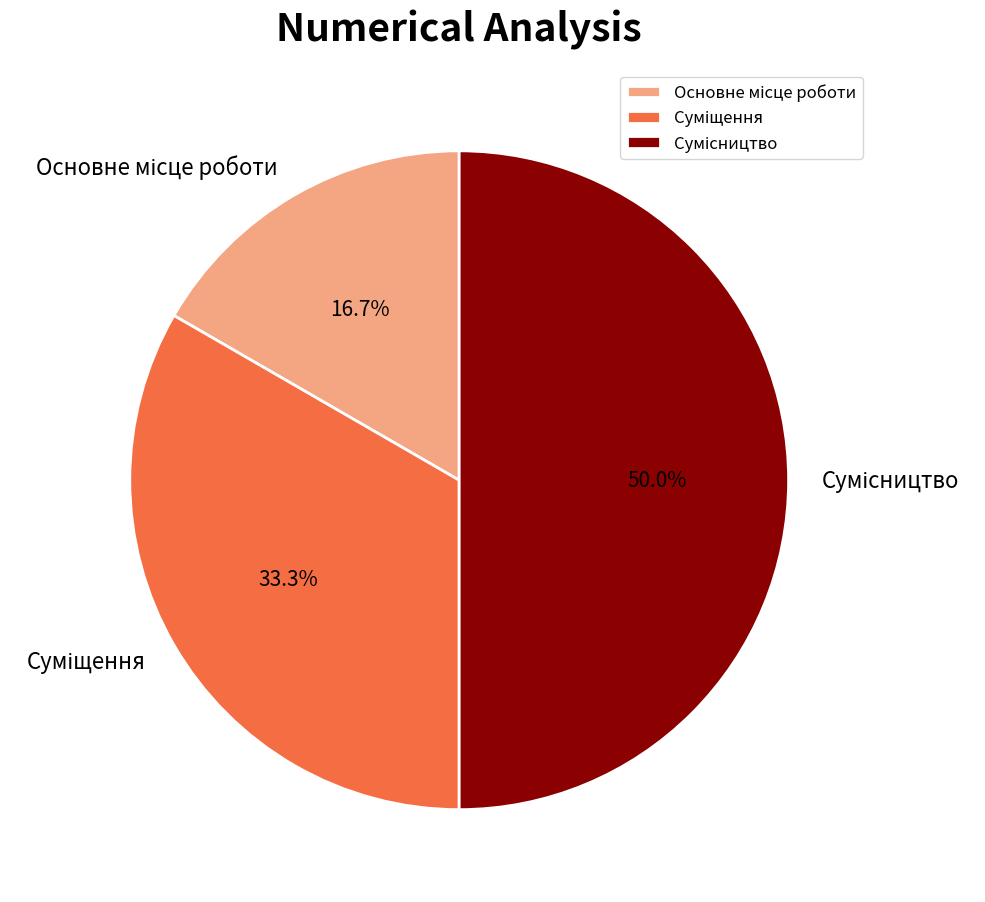

How many slices are in this pie chart?

3